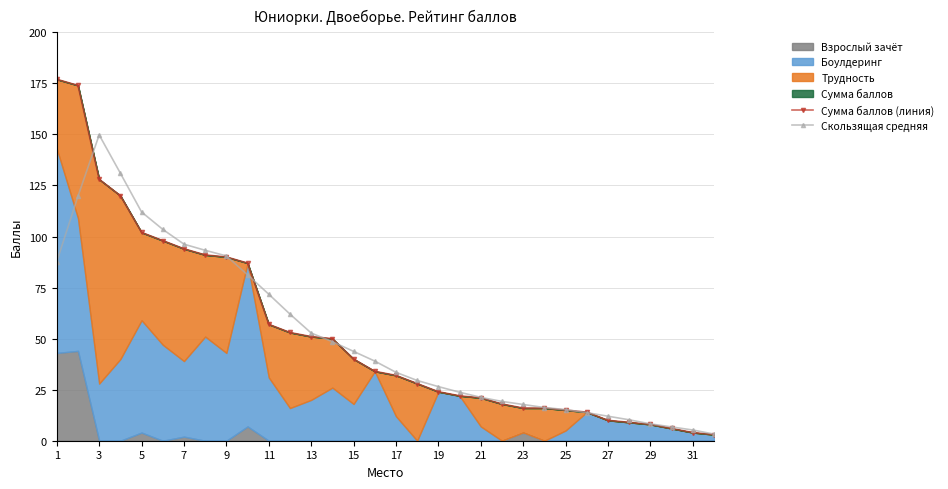

The value of Скользящая средняя at 11 is 71.8. True or false?

True